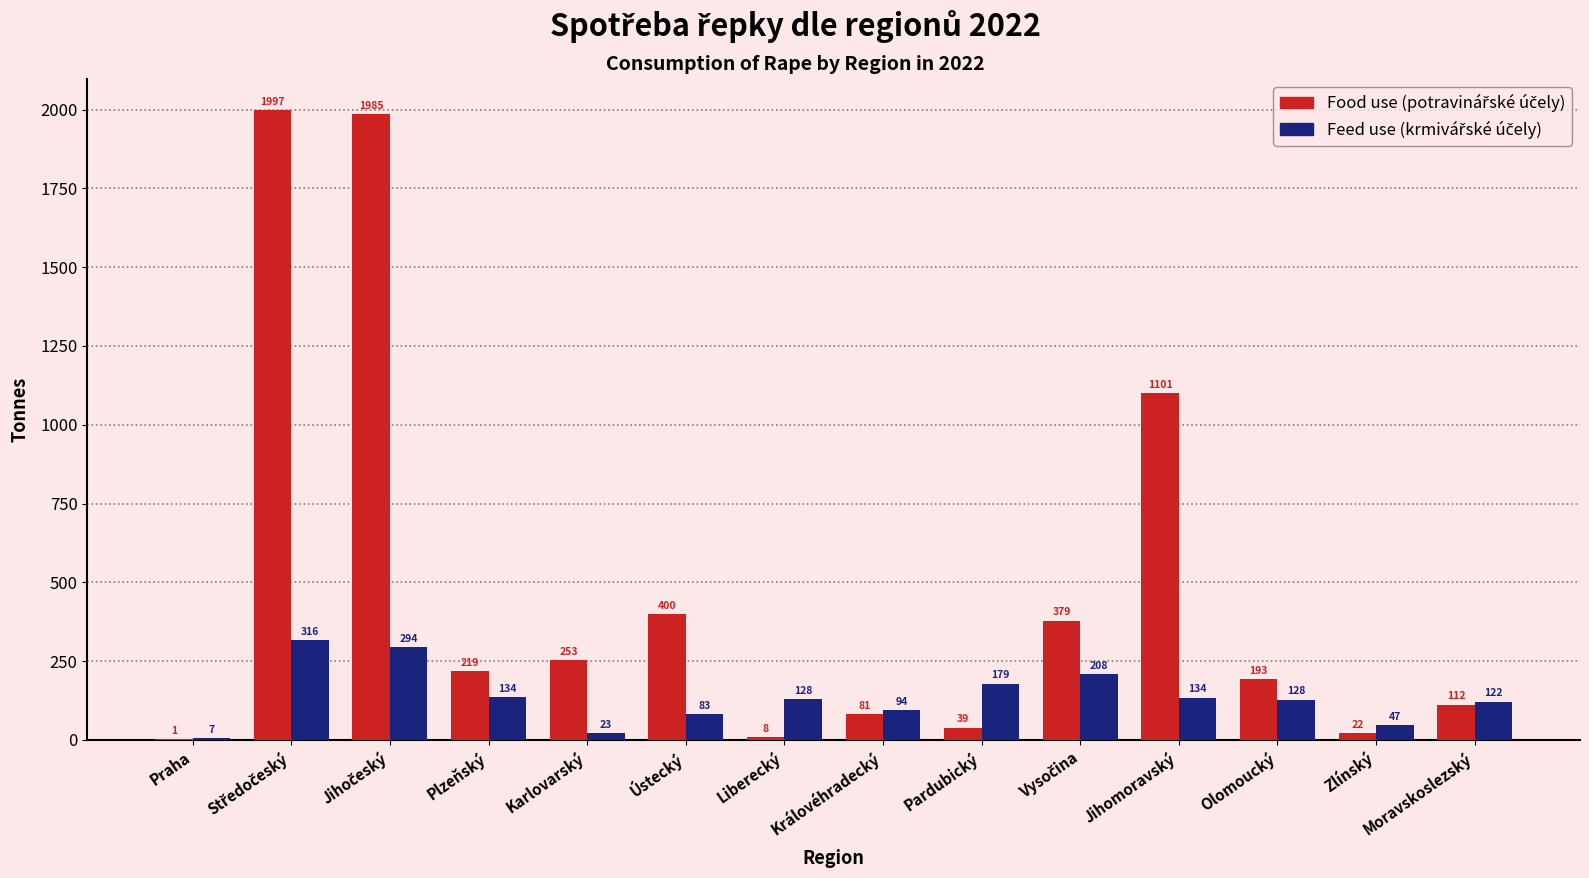

What is the greatest value displayed?

1997.3